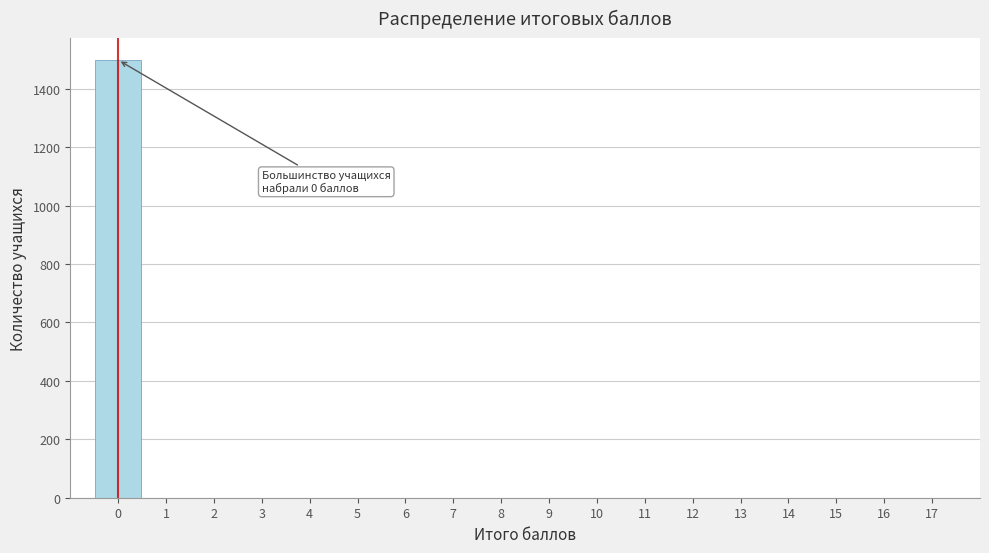

Over which range of the x-axis is the bar tallest?

-0.5 to 0.5